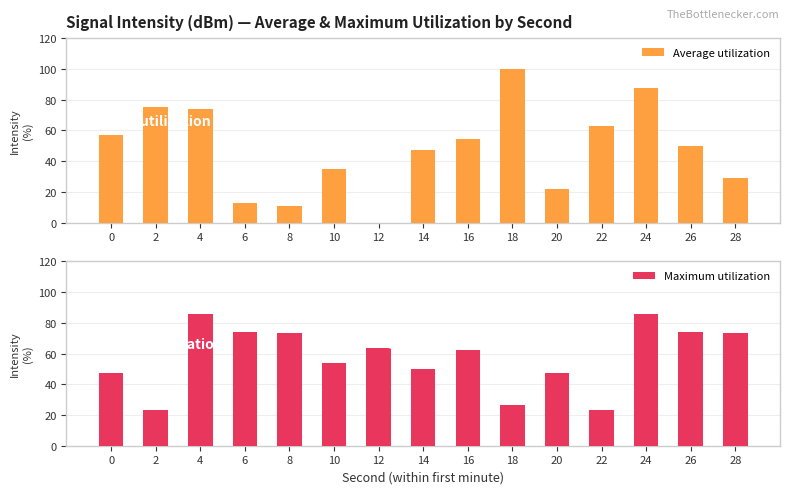

The value of Maximum utilization at 14 is 50.1. True or false?

True